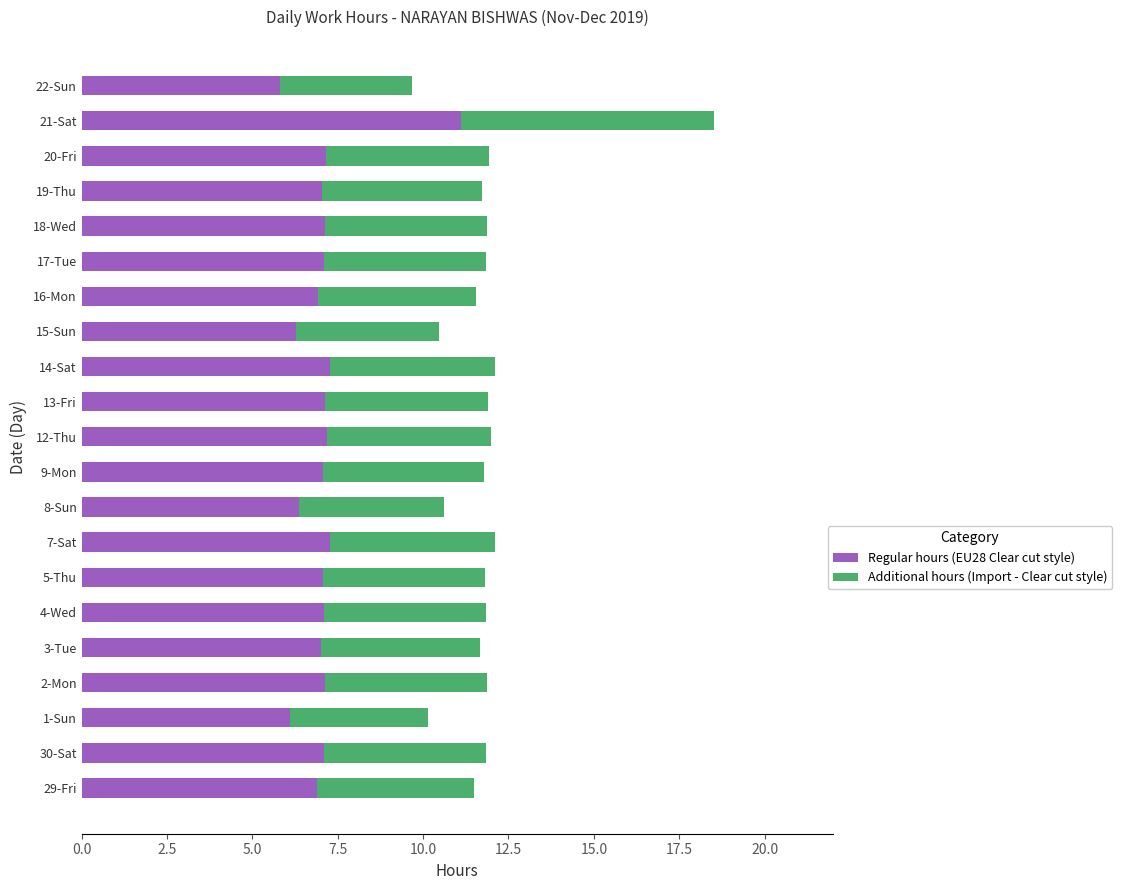

At which category is the sum across all series the highest?

21-Sat